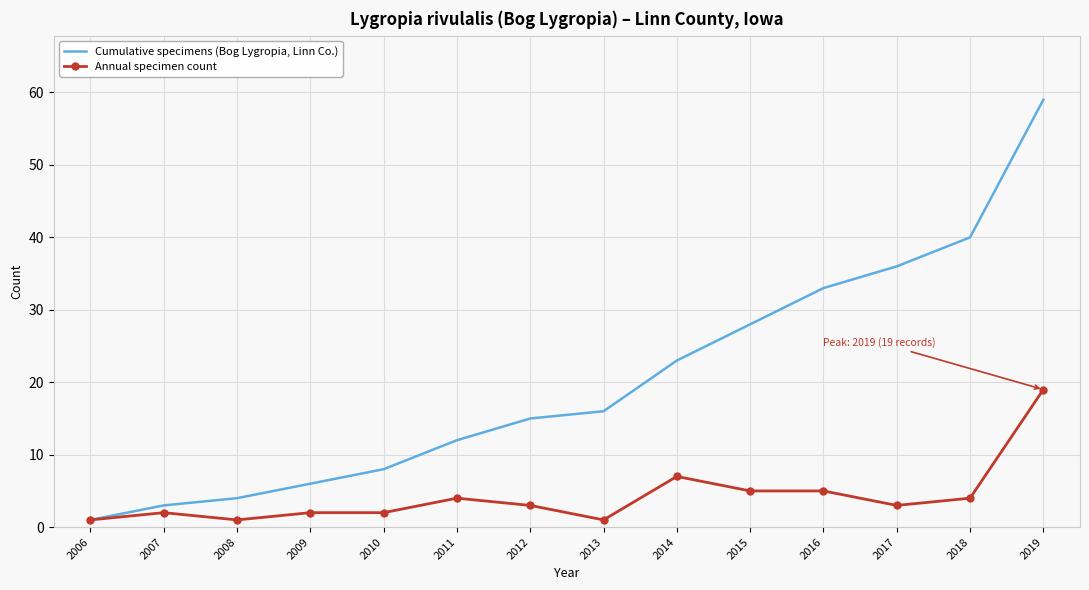

At which category is the sum across all series the highest?

2019